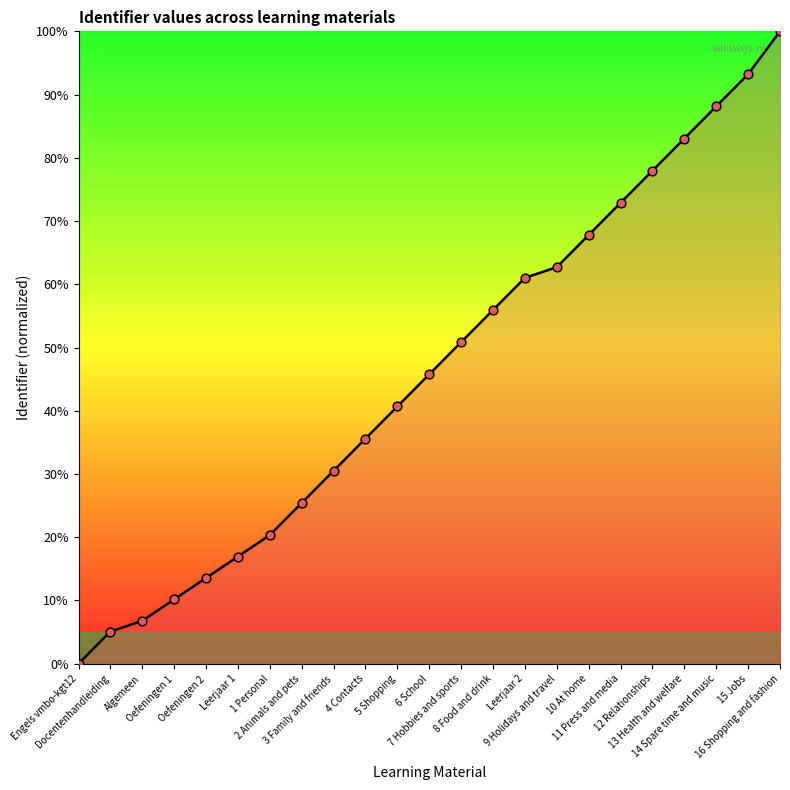

What is the change in value from 2 Animals and pets to 6 School?

+20.3